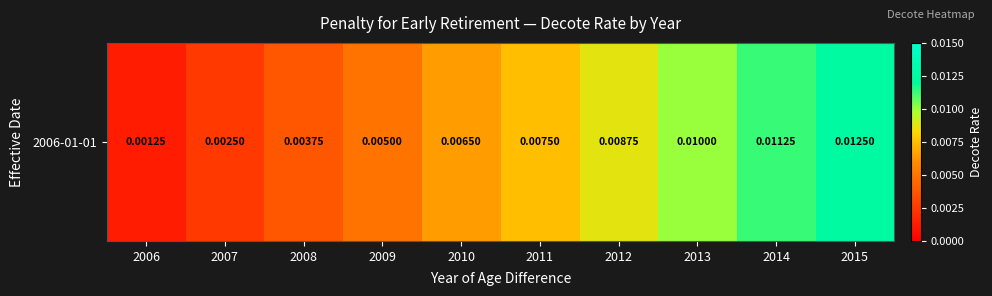

Between 2006 and 2007, which is larger?

2007